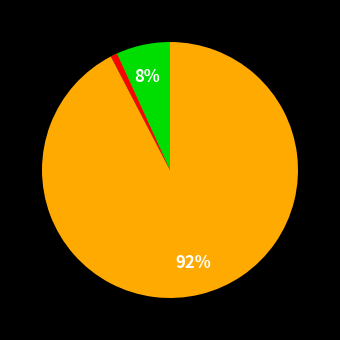

To the nearest percent, what is the average slice percentage?

33%